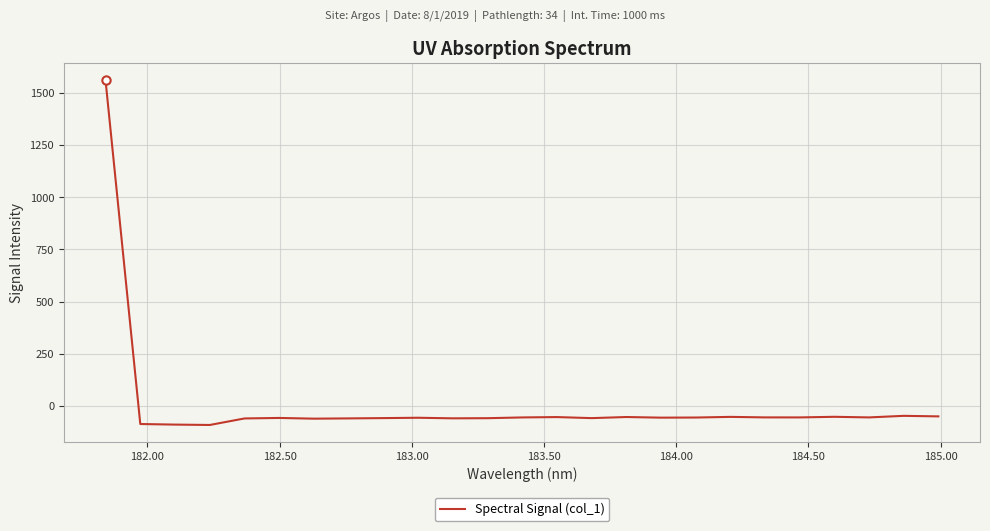

What is the maximum value shown in the chart?

1561.7